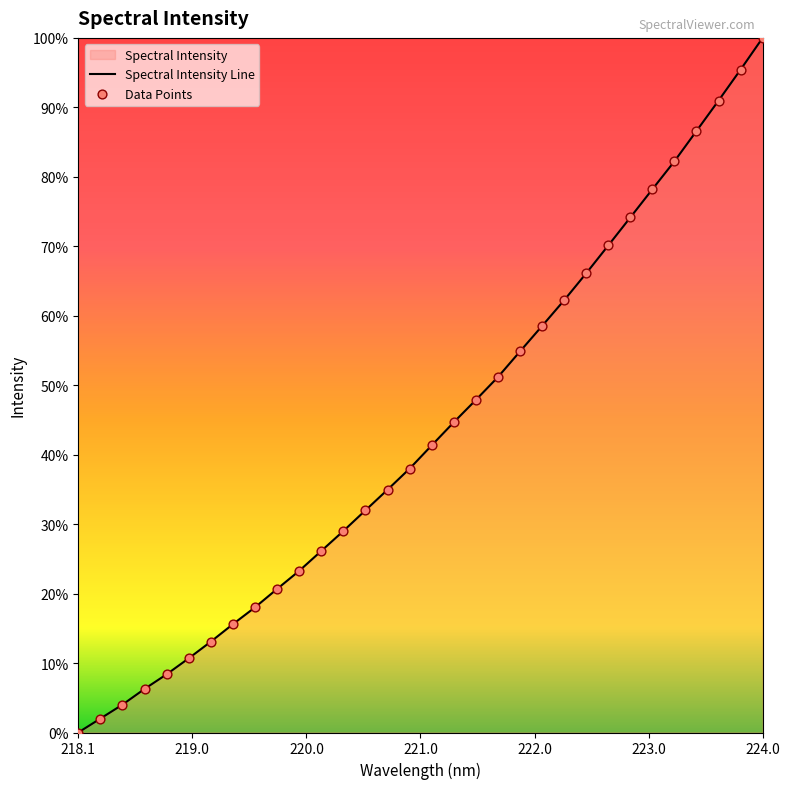

Which series contains the lowest Y value?

Spectral Intensity Line